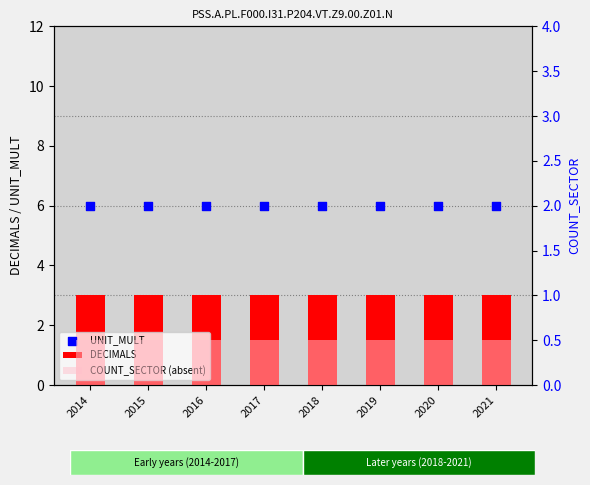

What are all the series names shown in the legend?

DECIMALS, UNIT_MULT, COUNT_SECTOR (absent)